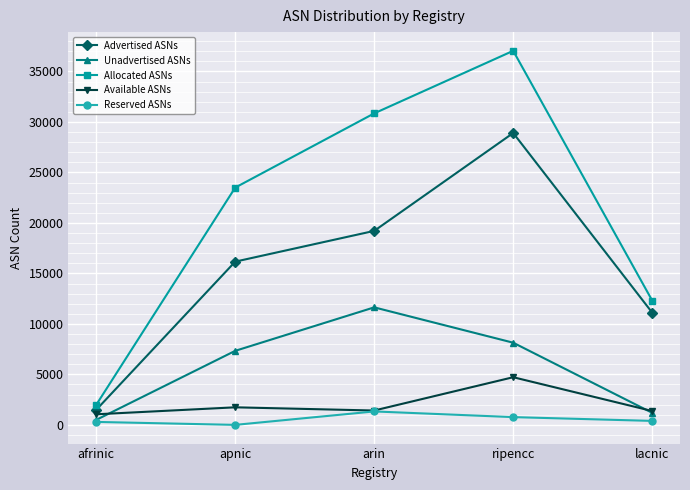

True or false: Allocated ASNs has a value of 37045 at ripencc.

True